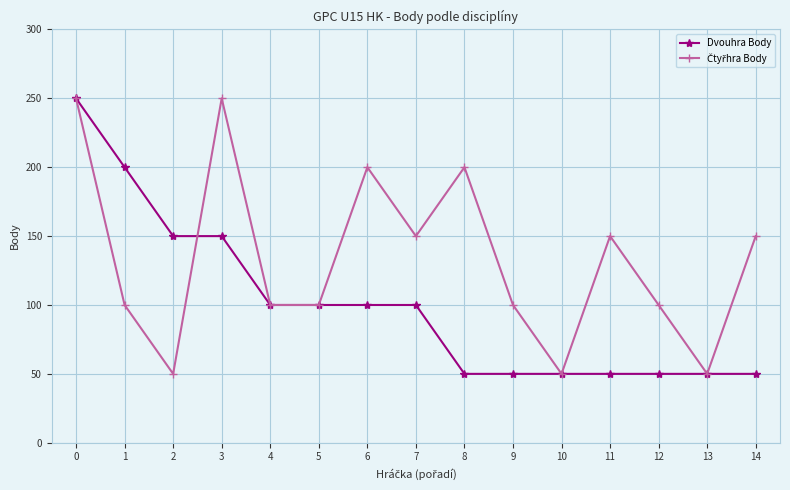

What is the value of the Dvouhra Body point at the 3rd from the left?

150